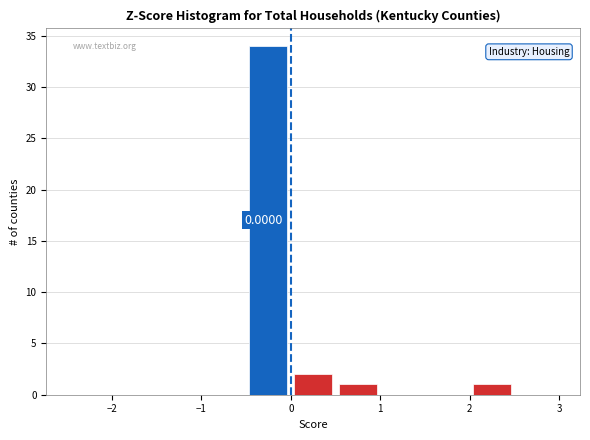

Over which range of the x-axis is the bar tallest?

-0.5 to 0.0